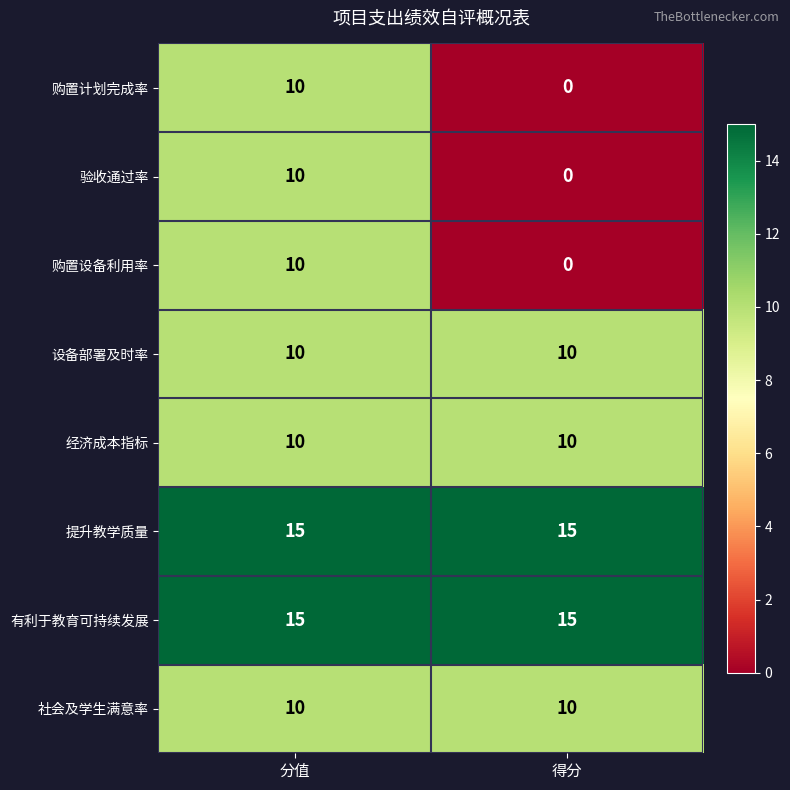

What is the total value across all series at 得分?

60